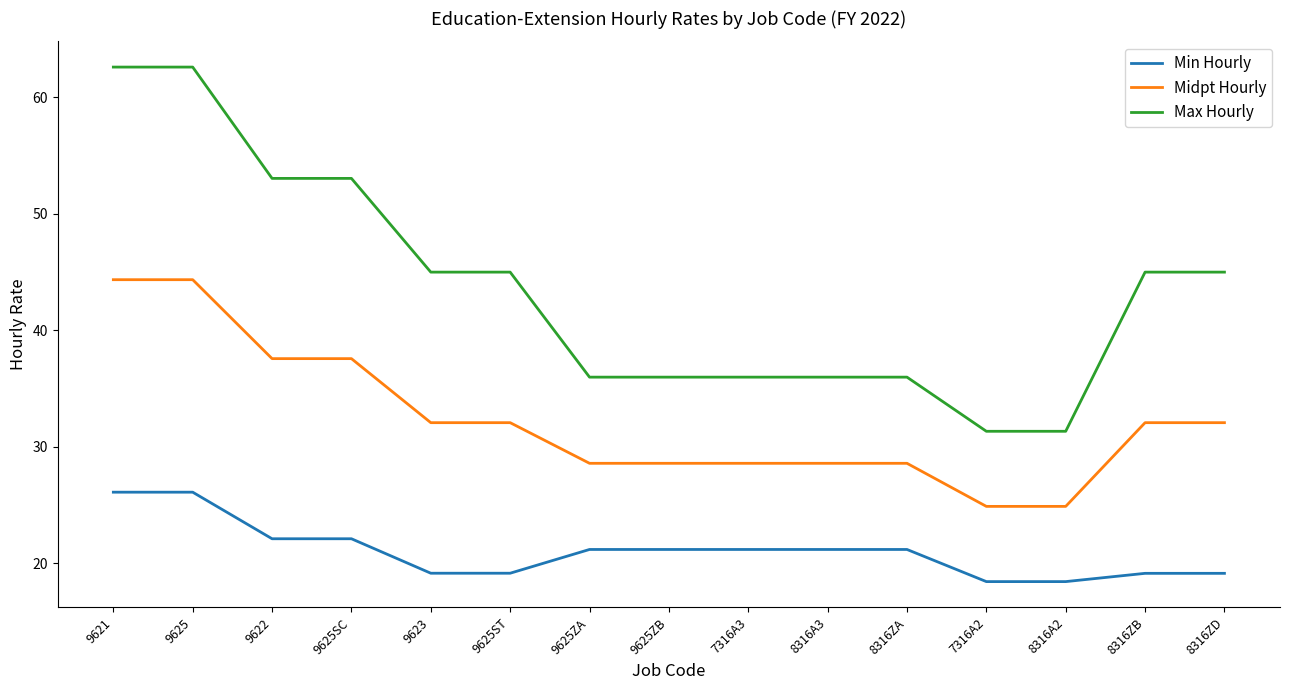

The Min Hourly series shows 18.4 at 8316A2. True or false?

True